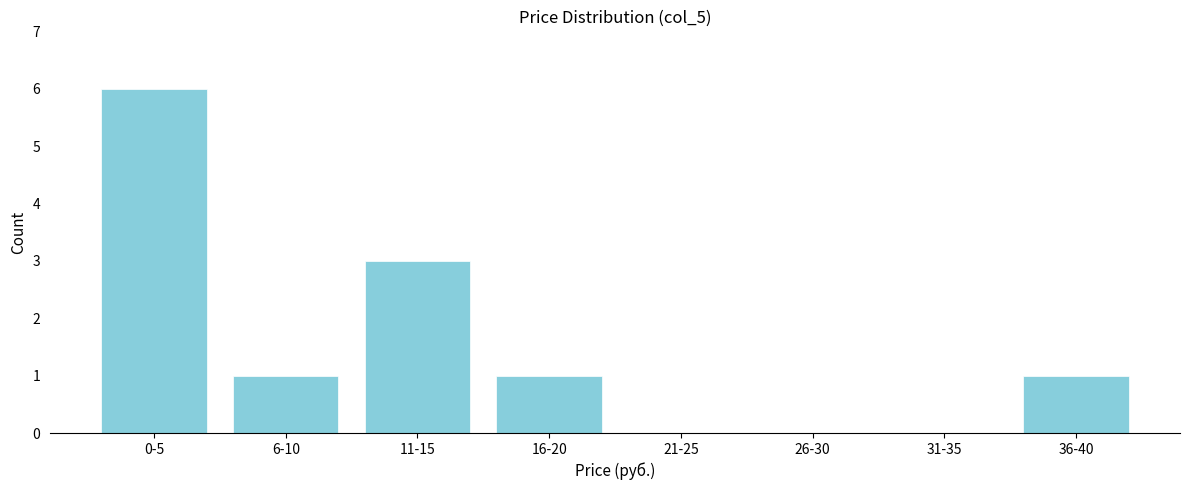

Reading left to right, list all the values displayed in this chart.

0-5=6	6-10=1	11-15=3	16-20=1	21-25=0	26-30=0	31-35=0	36-40=1